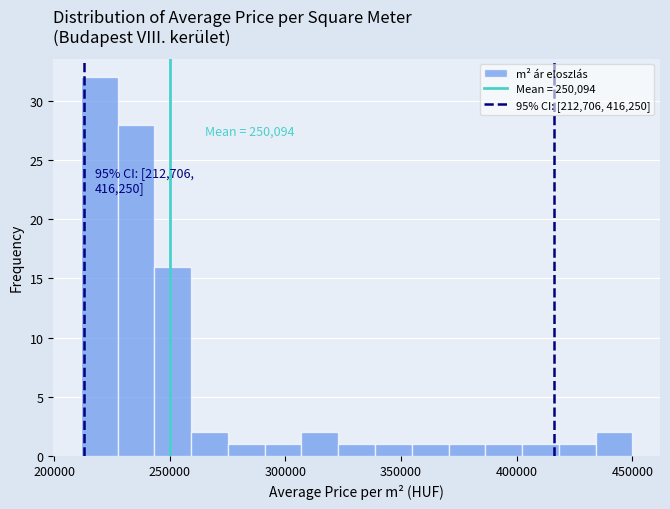

Around what value on the x-axis is the tallest bar? Give the approximate position of its centre, as read against the axis.

220000